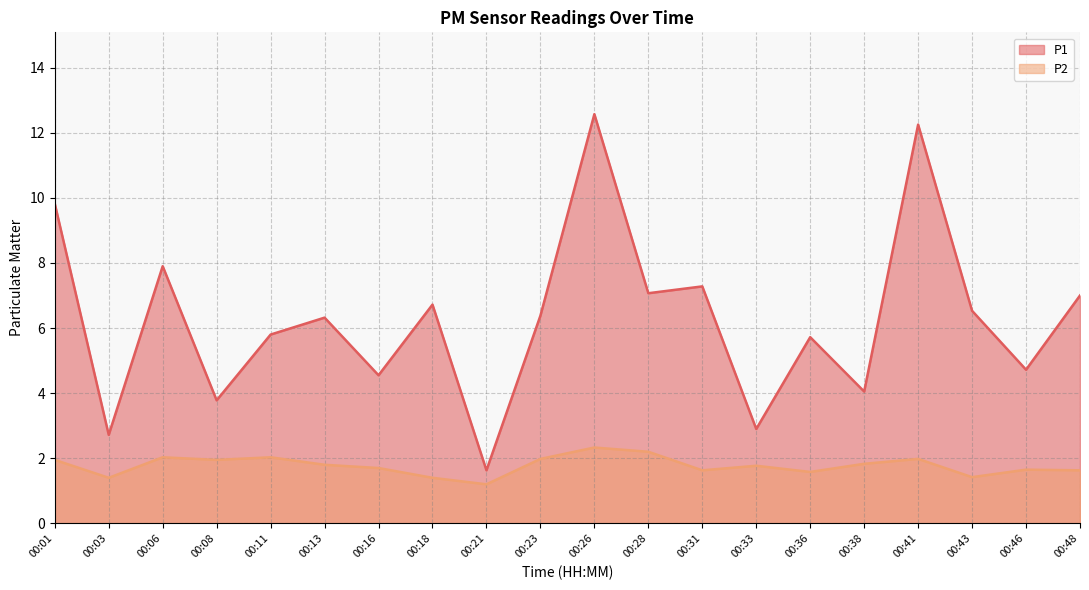

Where is the first local maximum for P2?

00:06